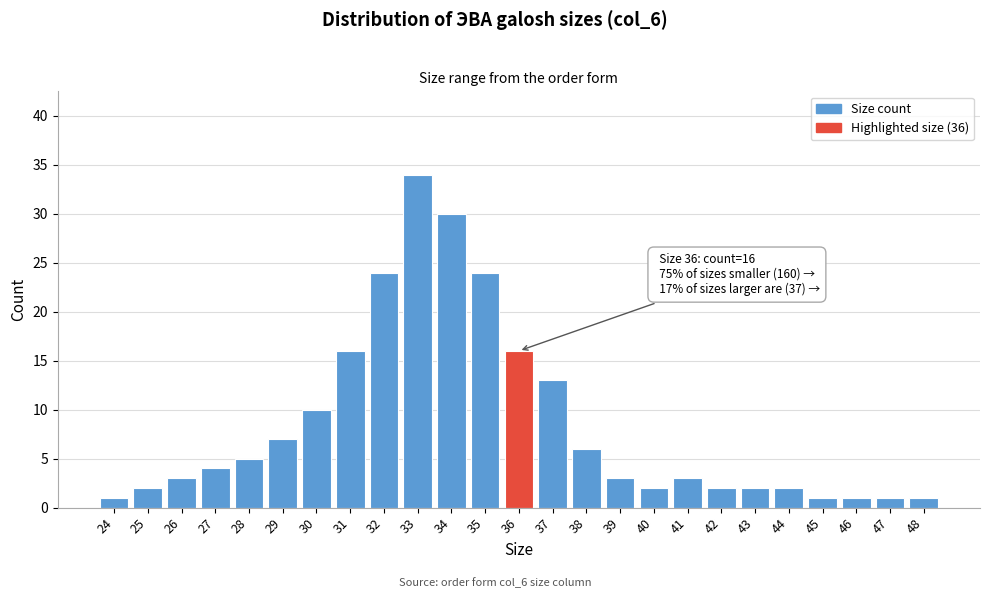

Reading left to right, list all the values displayed in this chart.

1	2	3	4	5	7	10	16	24	34	30	24	16	13	6	3	2	3	2	2	2	1	1	1	1